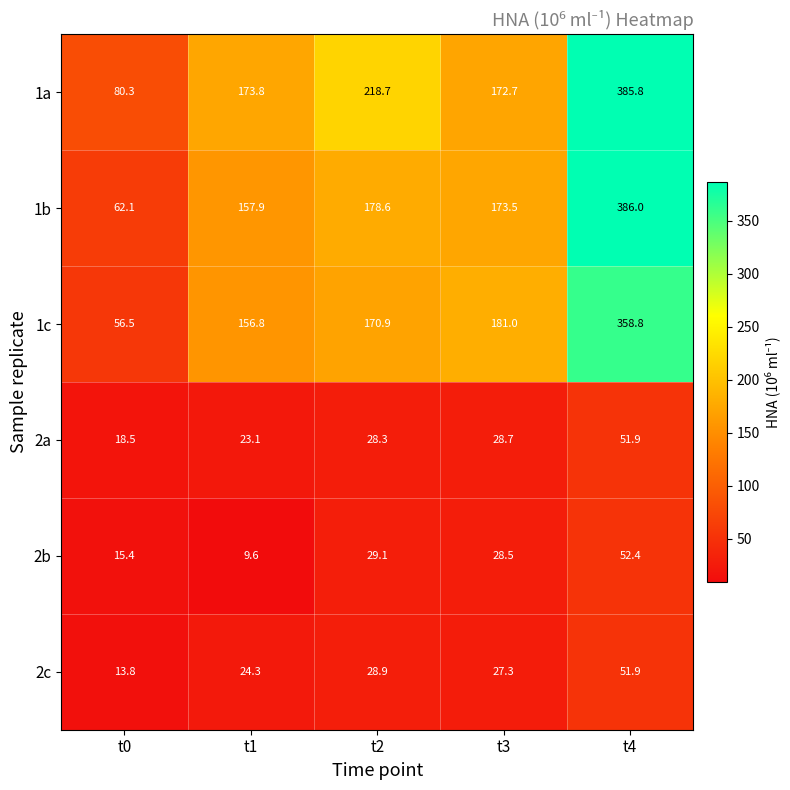

Reading right to left, extract all data points from this chart.

1a: t4=385.8	t3=172.7	t2=218.7	t1=173.8	t0=80.3
1b: t4=386.0	t3=173.5	t2=178.6	t1=157.9	t0=62.1
1c: t4=358.8	t3=181.0	t2=170.9	t1=156.8	t0=56.5
2a: t4=51.9	t3=28.7	t2=28.3	t1=23.1	t0=18.5
2b: t4=52.4	t3=28.5	t2=29.1	t1=9.6	t0=15.4
2c: t4=51.9	t3=27.3	t2=28.9	t1=24.3	t0=13.8